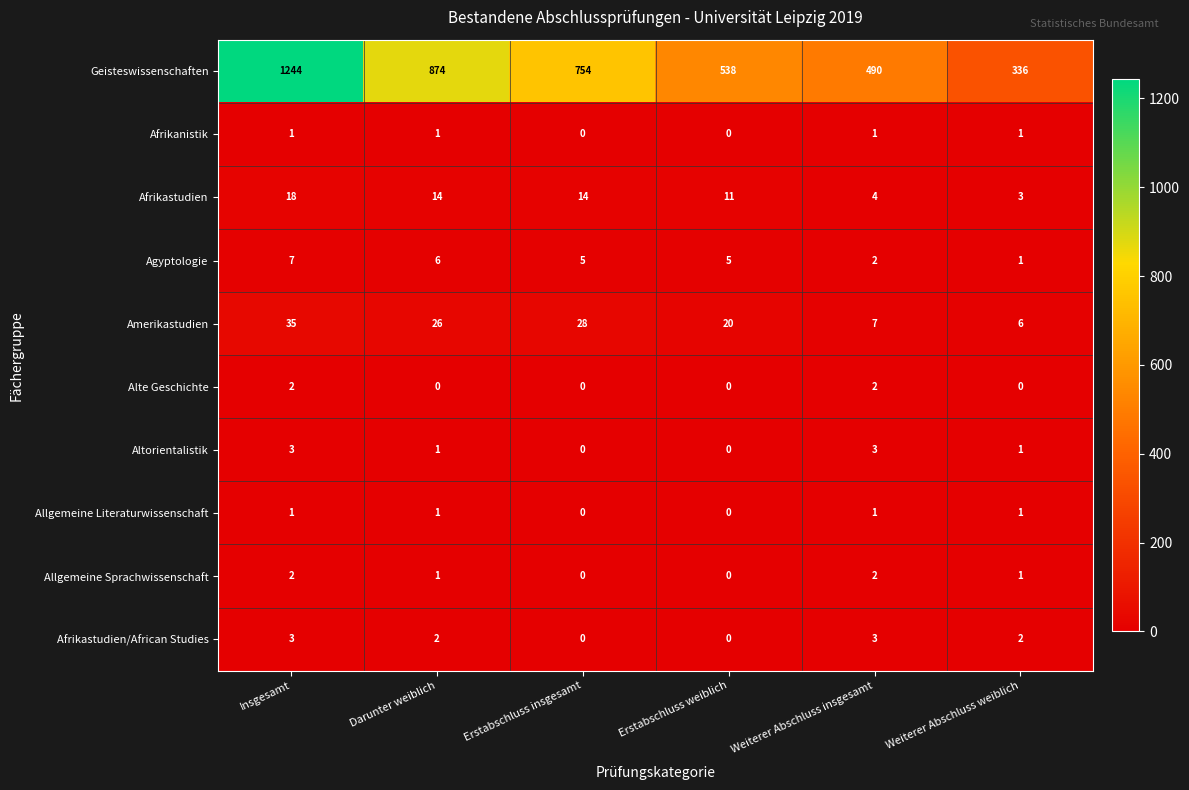

What is the approximate value of Amerikastudien at Weiterer Abschluss insgesamt?

7